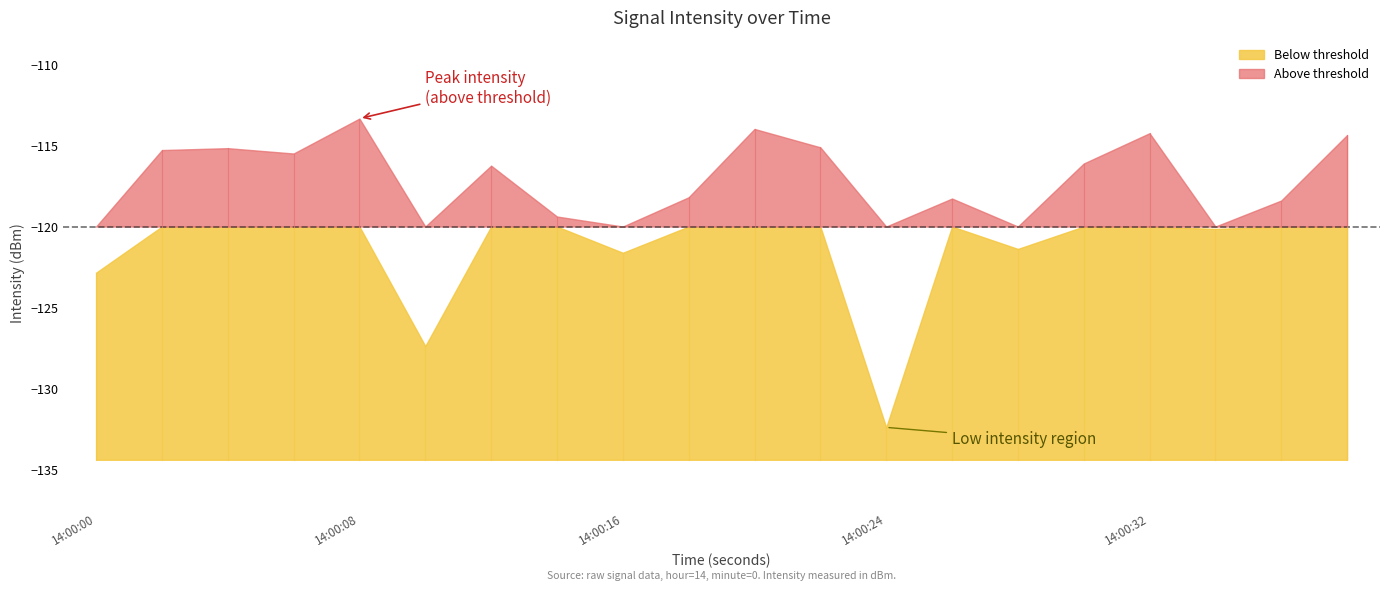

What is the difference between the second highest and second lowest values?

13.4